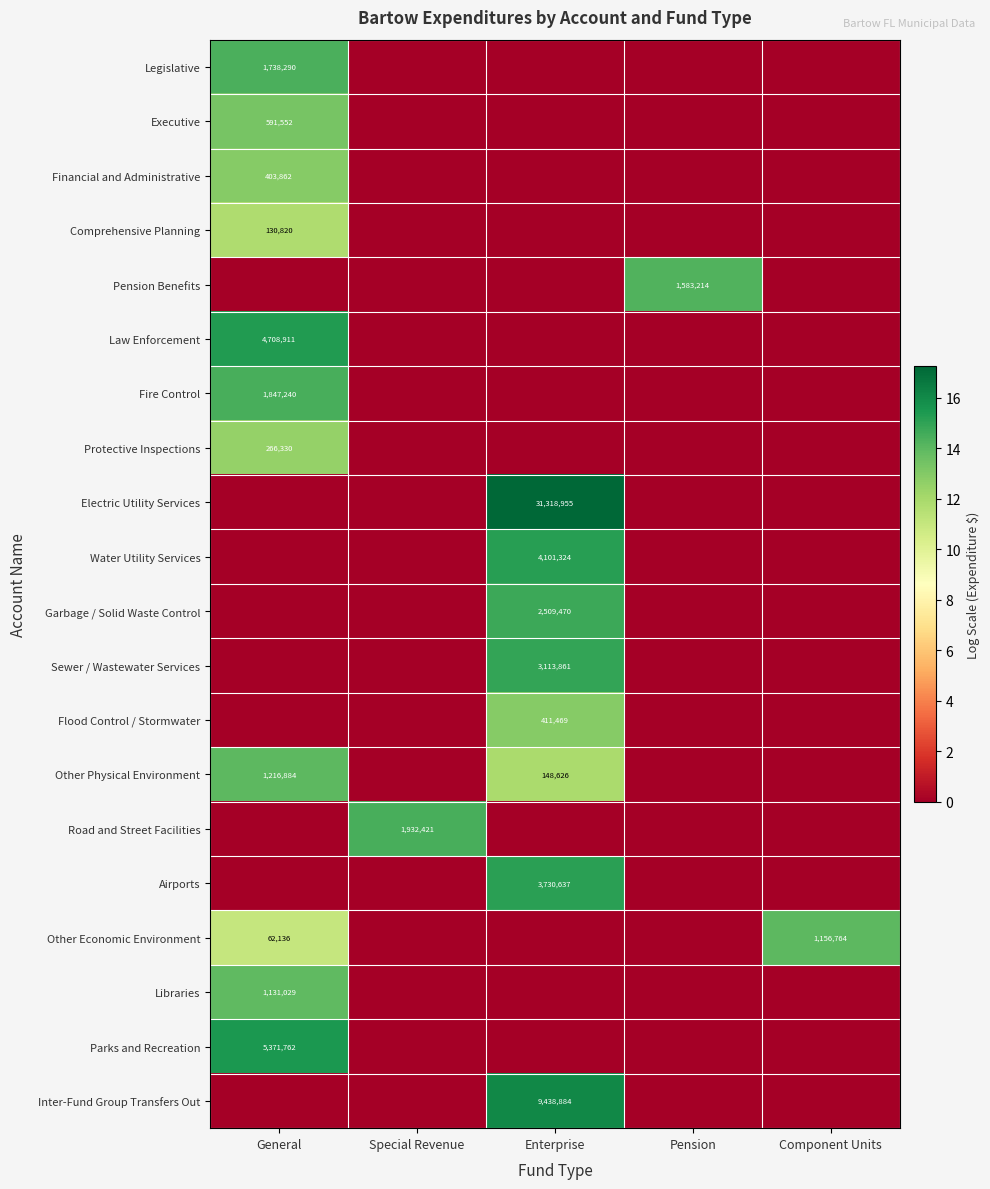

True or false: Law Enforcement has a value of 4708911 at General.

True